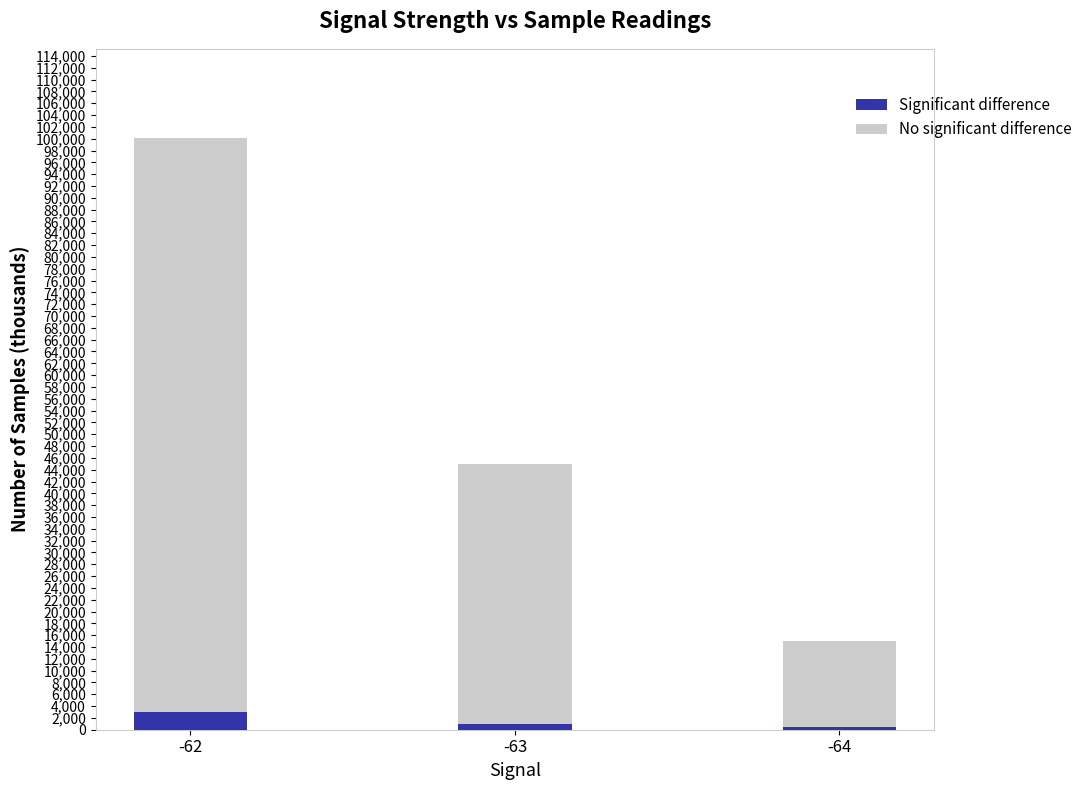

At which category is the sum across all series the highest?

-62